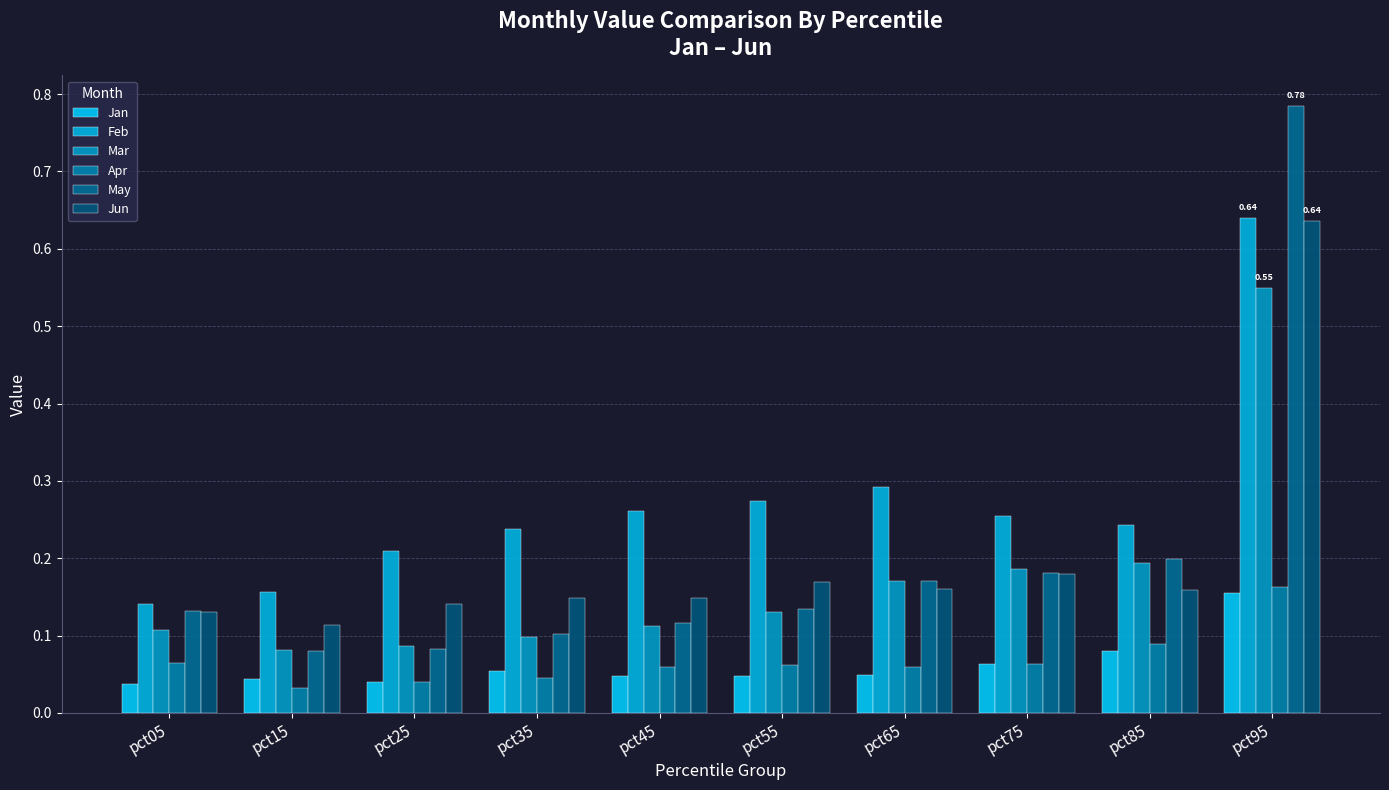

How many bars are there in total?

60